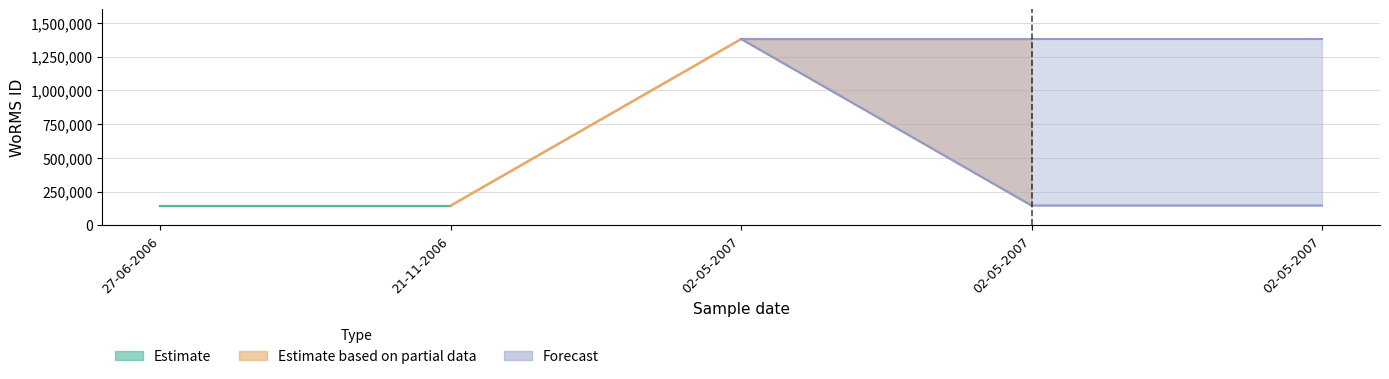

What is the label of the 4th point from the left?

02-05-2007